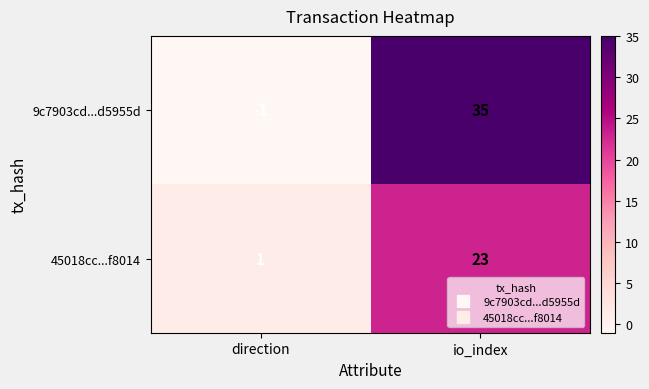

Reading left to right, transcribe all the data shown in this chart.

9c7903cd...d5955d: -1	35
45018cc...f8014: 1	23